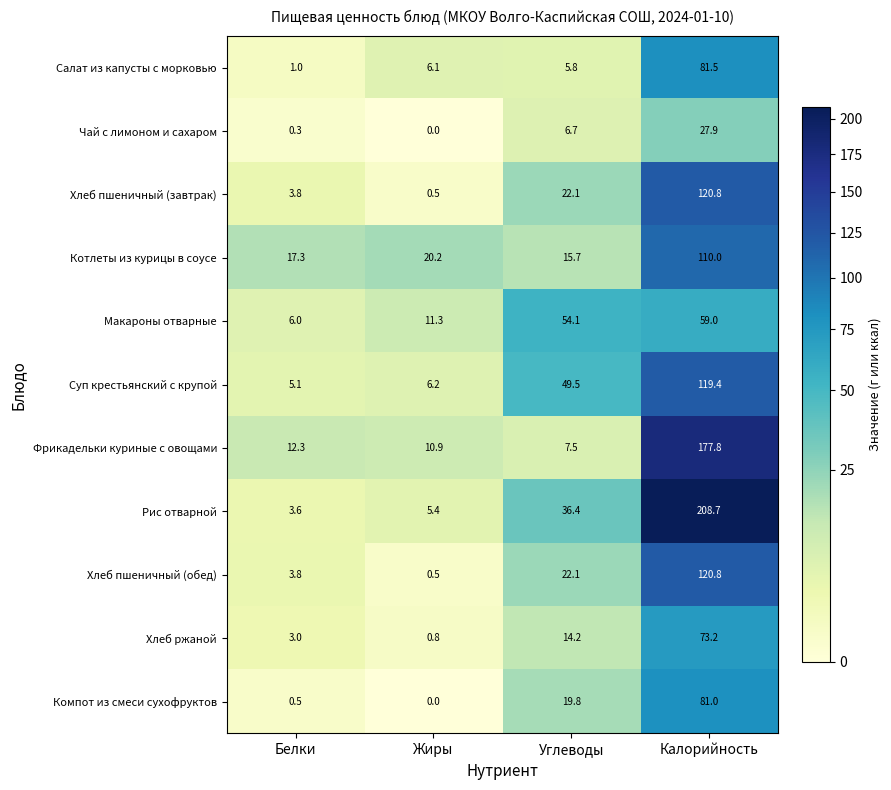

At which label does Фрикадельки куриные с овощами first exceed 12?

Белки